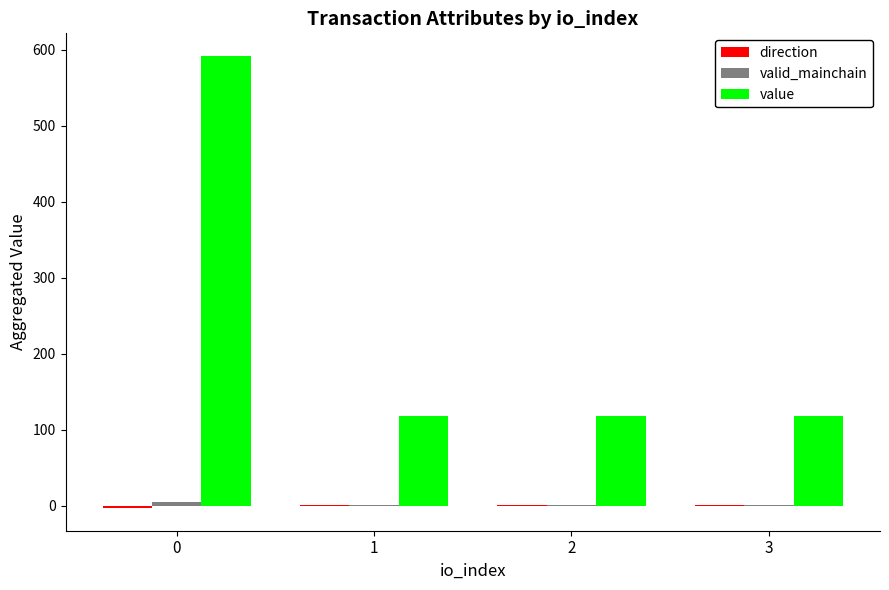

What is the sum of all value values?

947.1